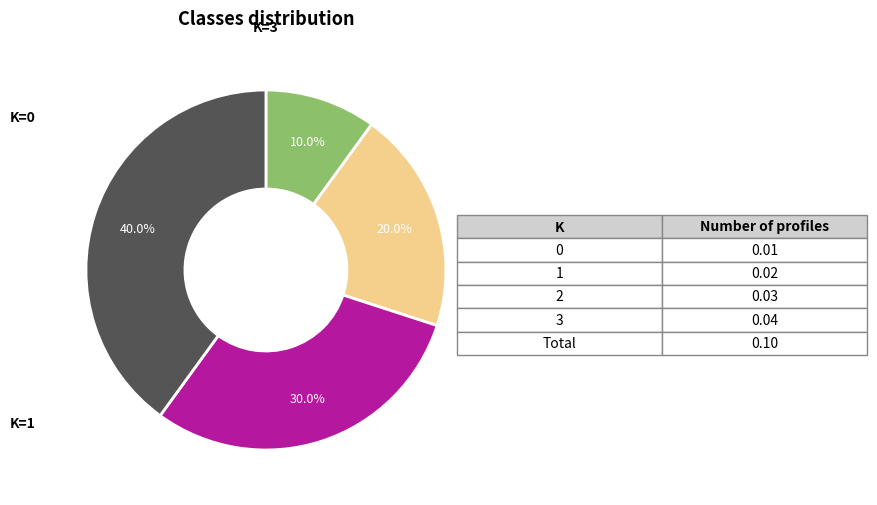

Is there any slice that represents more than half of the pie?

No